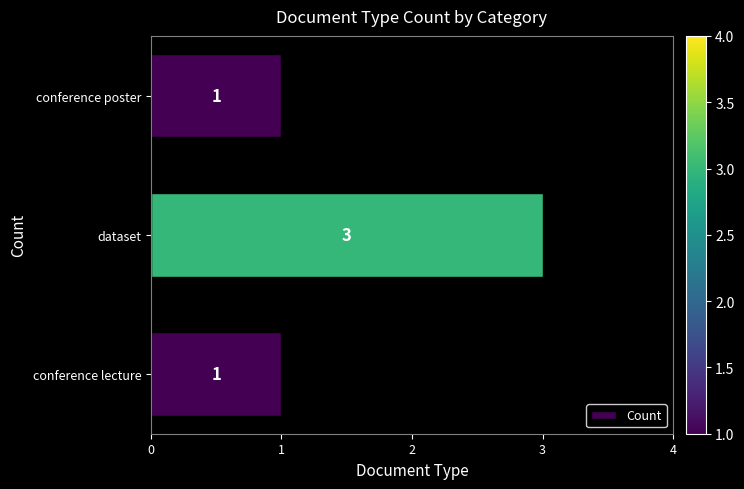

What is the maximum value shown in the chart?

3